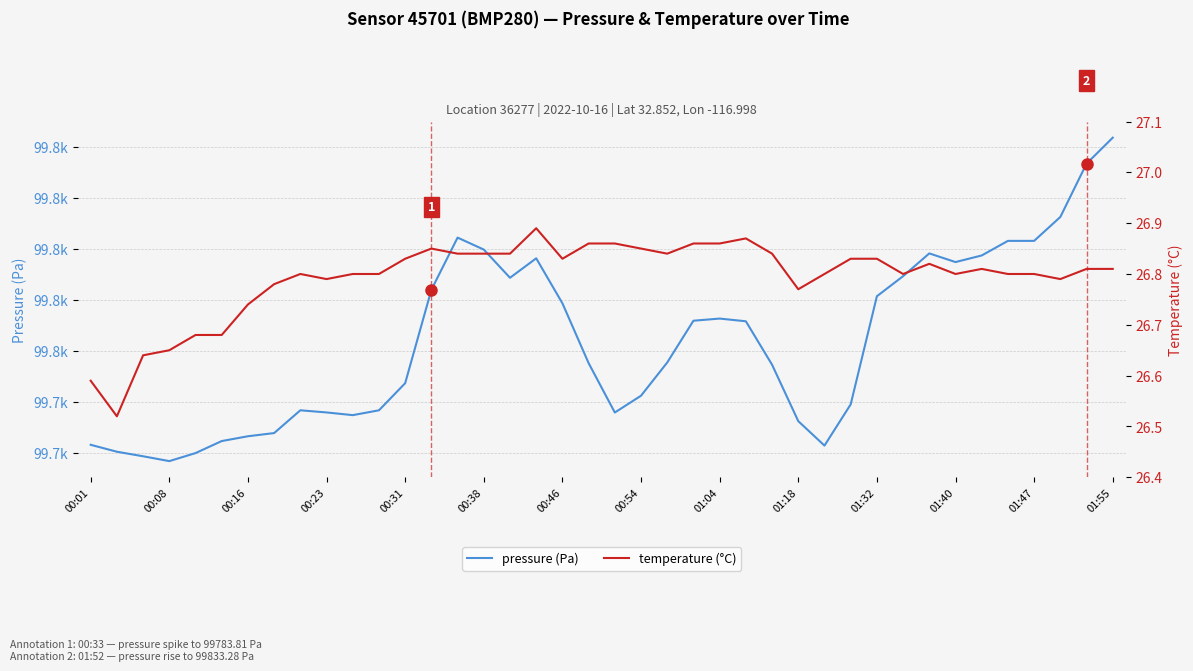

Between 01:32 and 01:55, which series saw the biggest shift?

pressure (Pa)